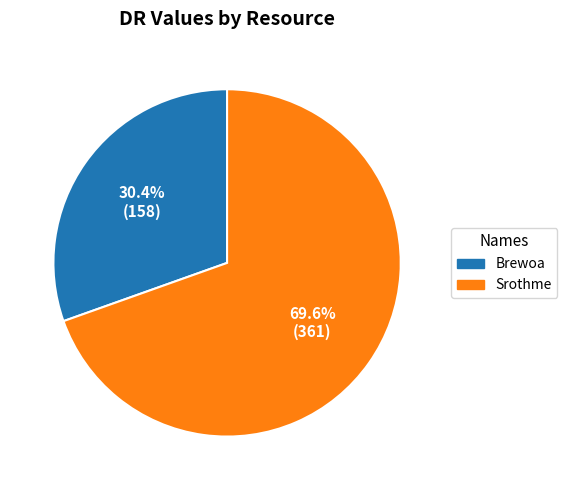

To the nearest percent, what percentage of the pie is Srothme?

70%